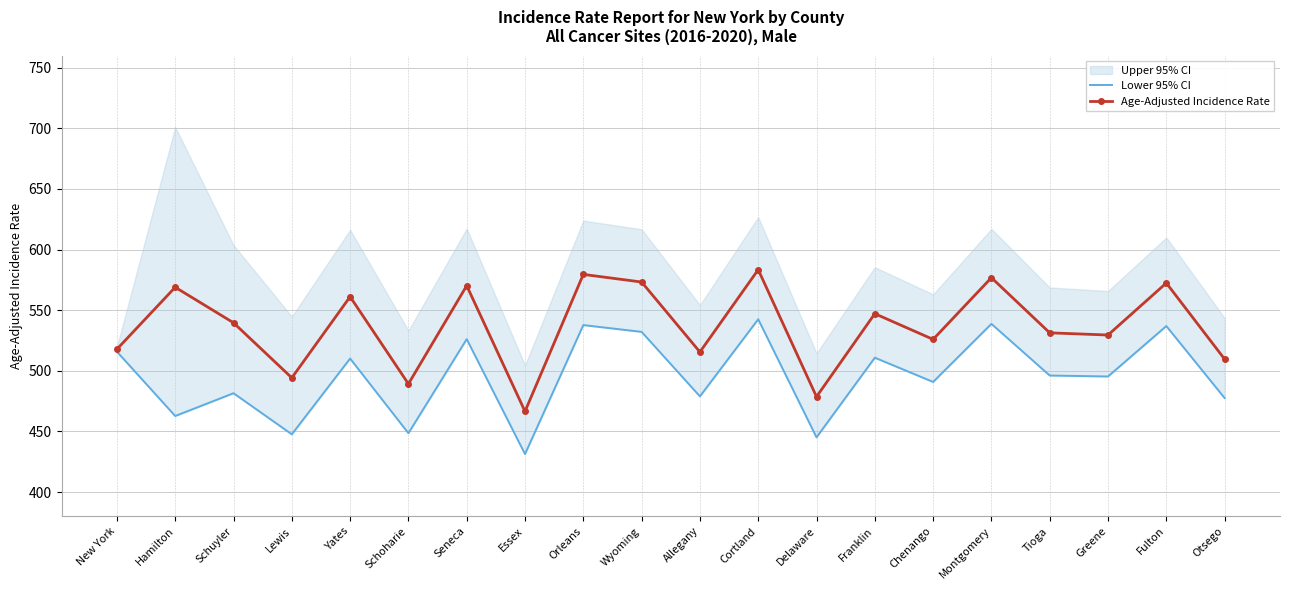

Read the Age-Adjusted Incidence Rate value at Chenango.

525.9